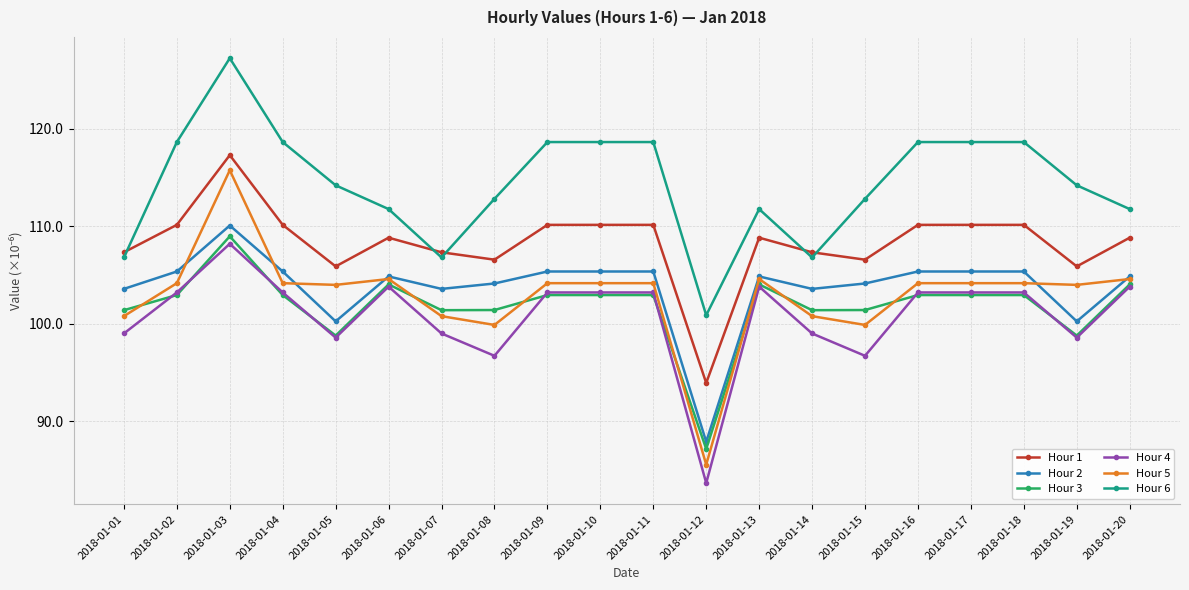

True or false: Hour 5 has more than 1 points higher than both neighbors.

True